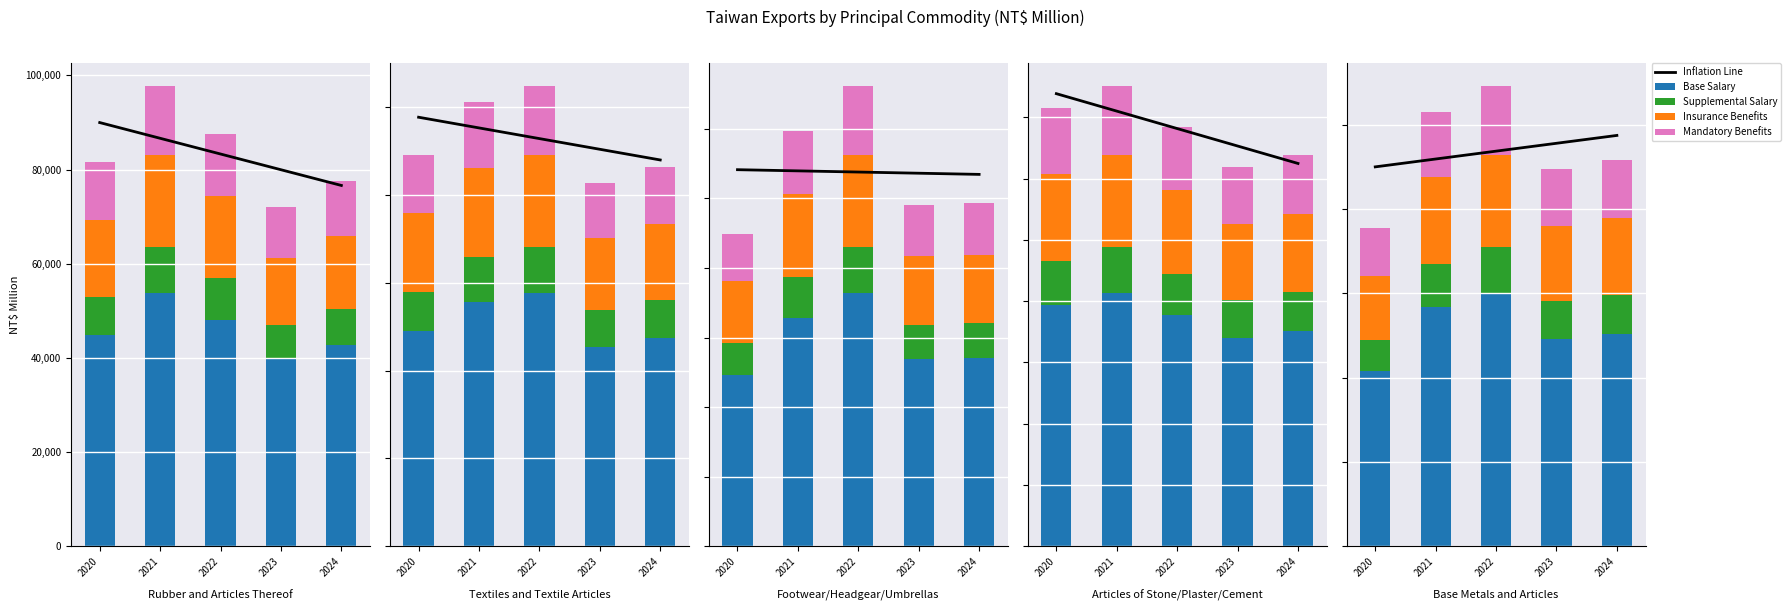

At which label does Base Salary reach its peak?

2022